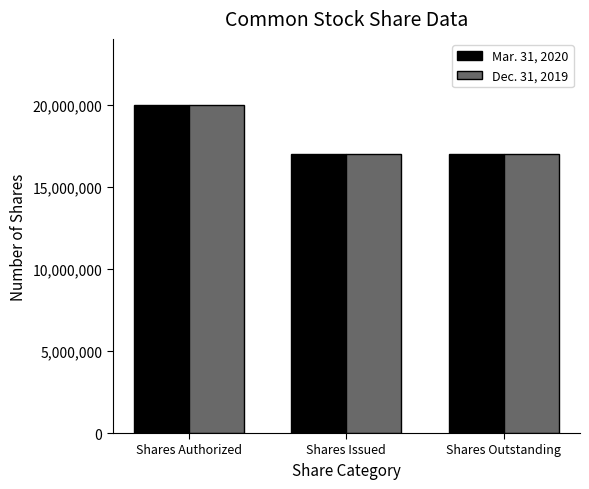

What is the label of the 2nd bar from the right?

Shares Issued